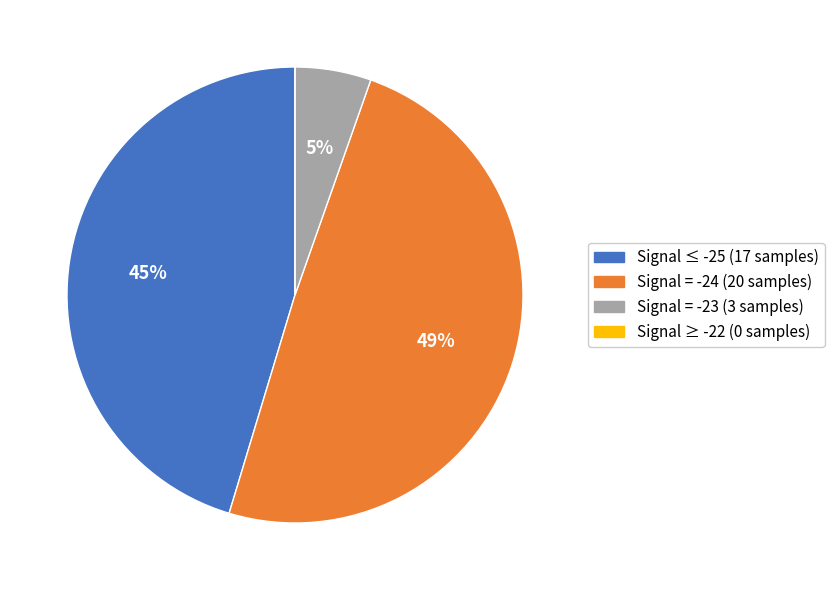

Is there any slice that represents more than half of the pie?

No